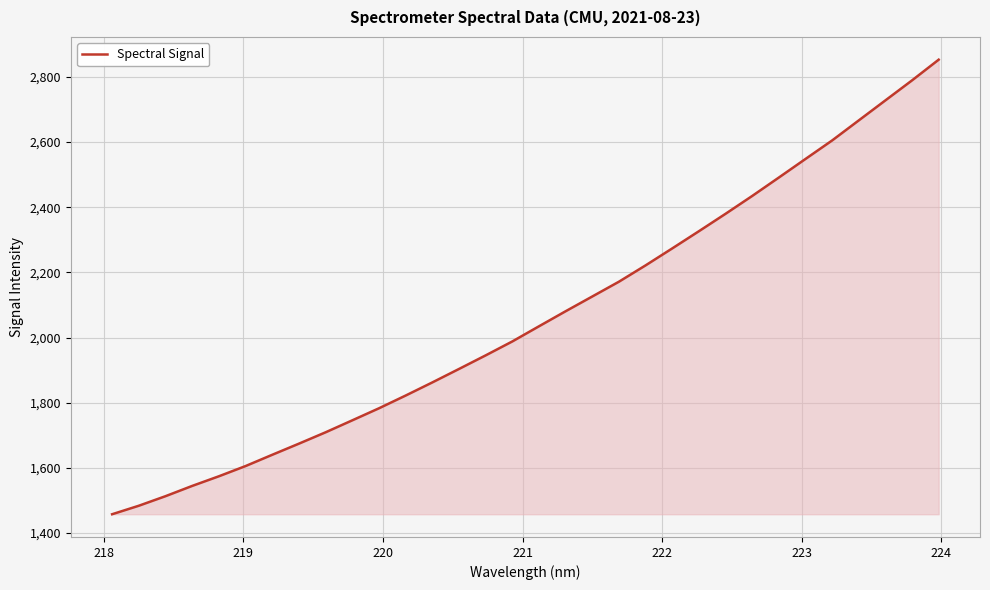

What is the maximum value shown in the chart?

2852.6